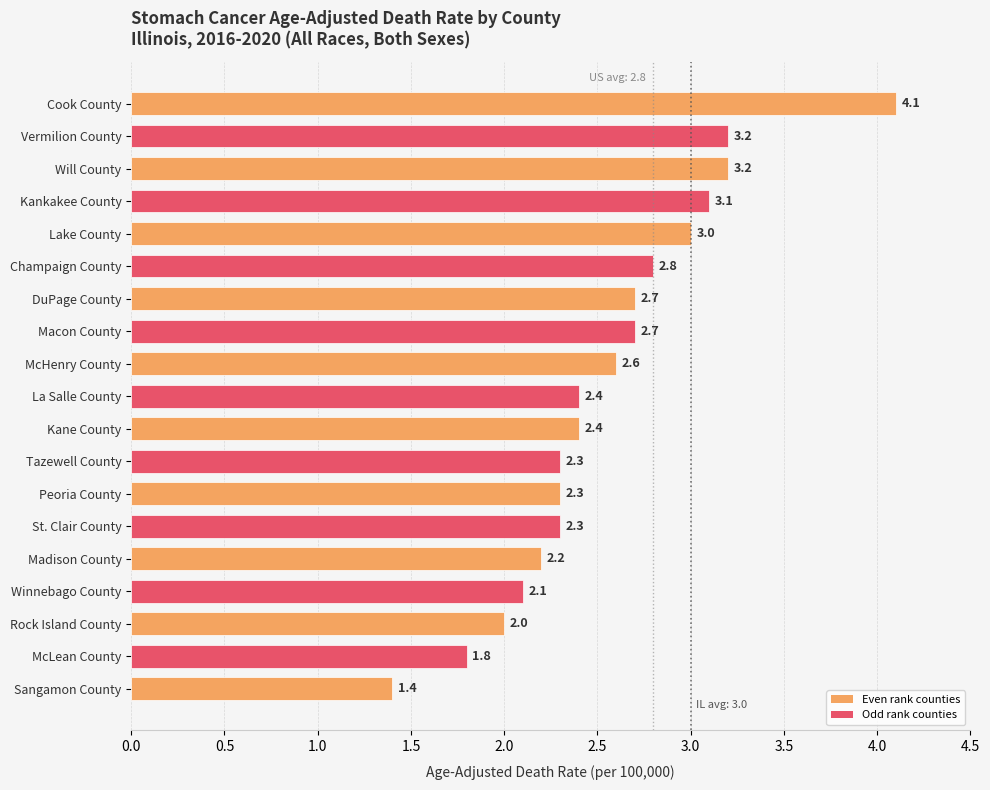

True or false: the data shows 2.1 at Winnebago County.

True